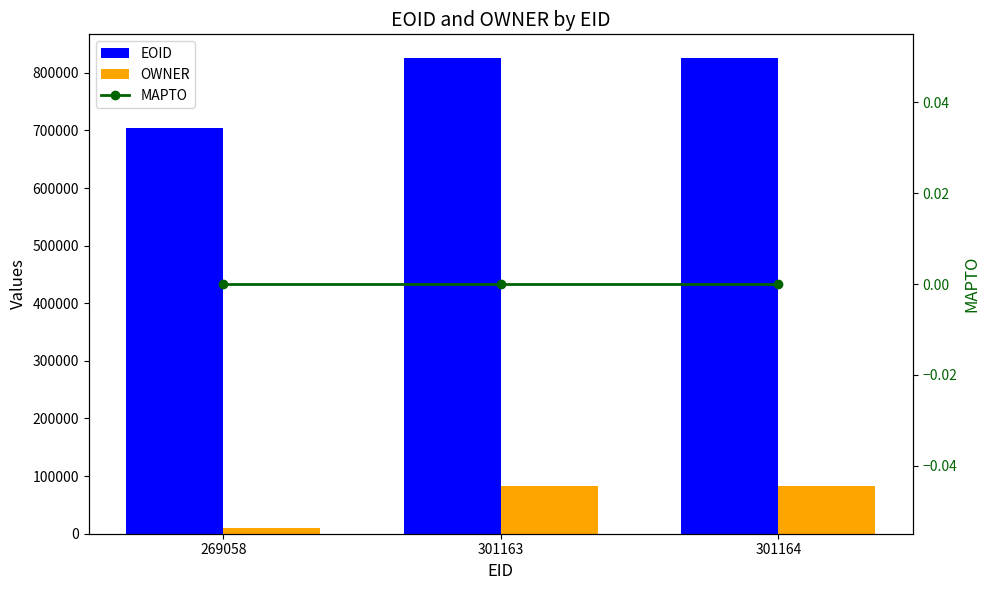

At 301164, list the series in order from smallest to largest.

MAPTO, OWNER, EOID